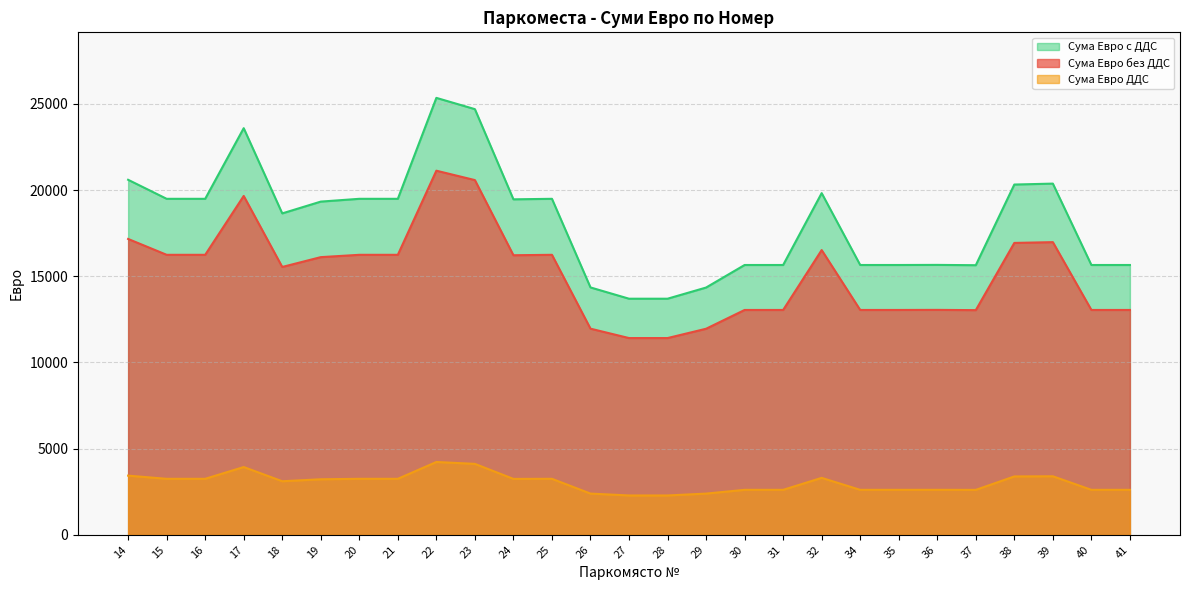

True or false: Сума Евро без ДДС and Сума Евро ДДС intersect in this chart.

False